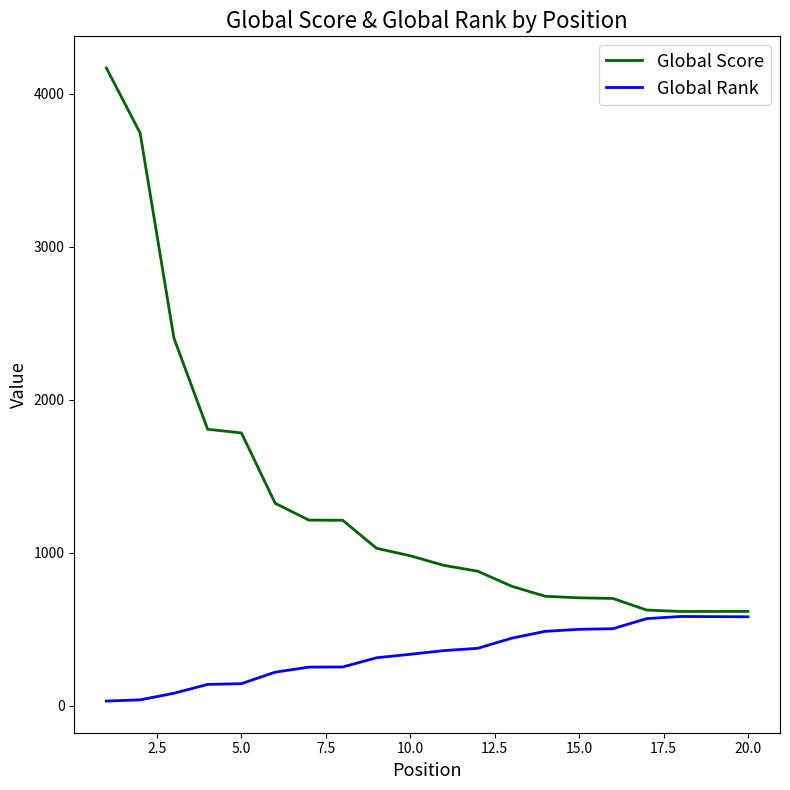

Which series has the largest total across all categories?

Global Score